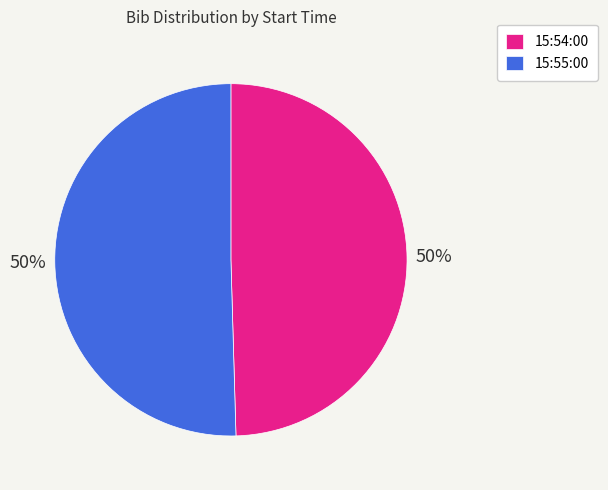

To the nearest percent, what is the combined percentage of 15:55:00 and 15:54:00?

100%